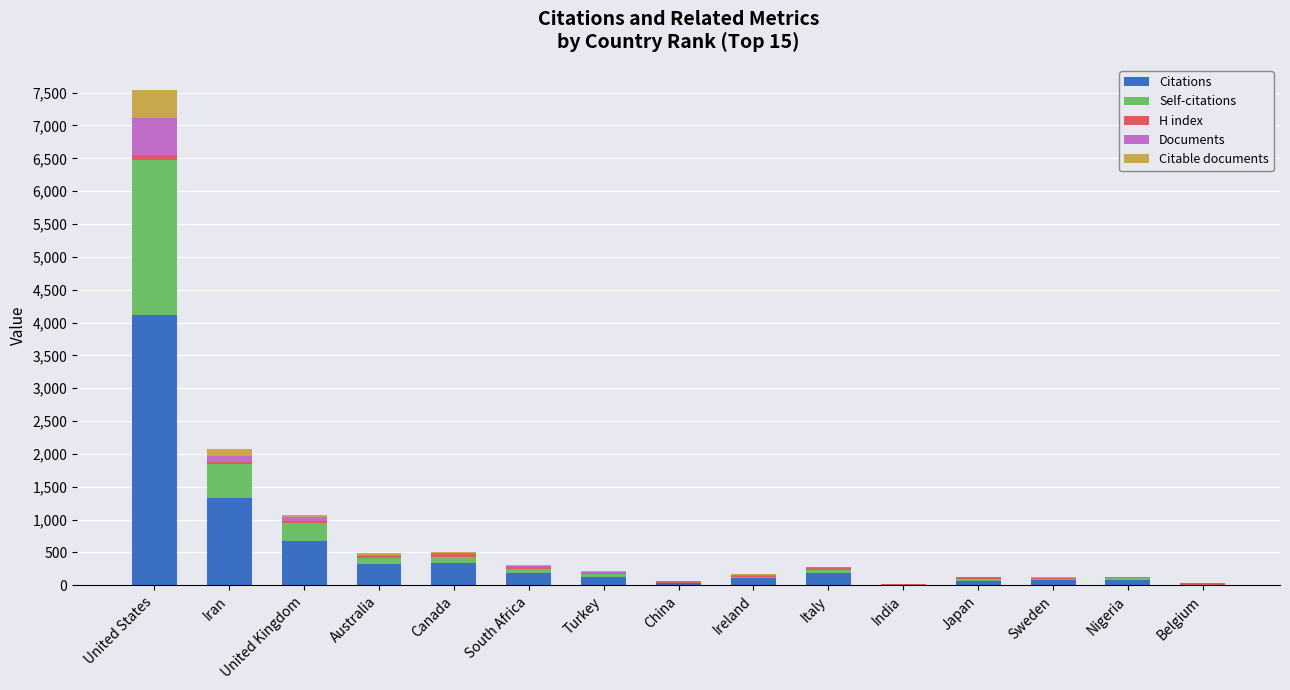

What is the highest value of the Citations series?

4113